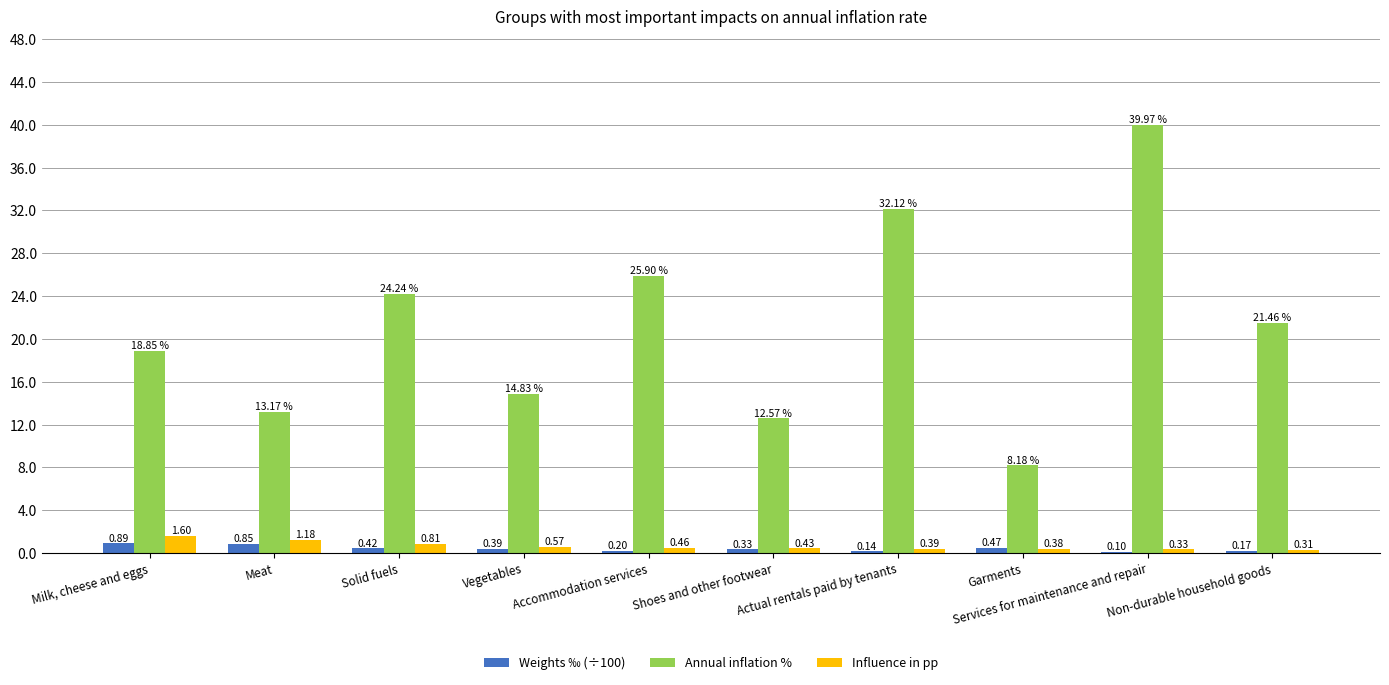

At which category is the sum across all series the highest?

Services for maintenance and repair